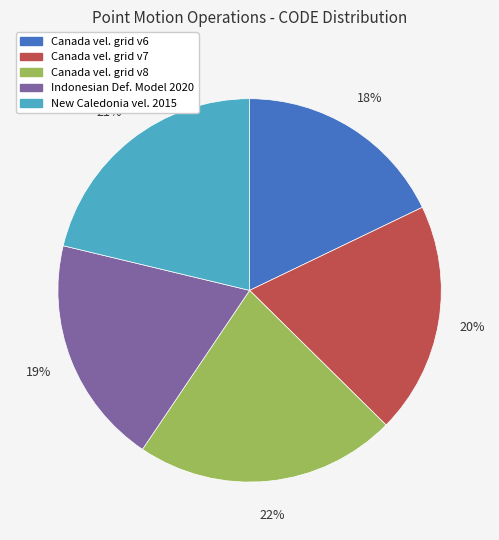

Do Canada vel. grid v6 and Canada vel. grid v7 together represent more than half of the pie?

No